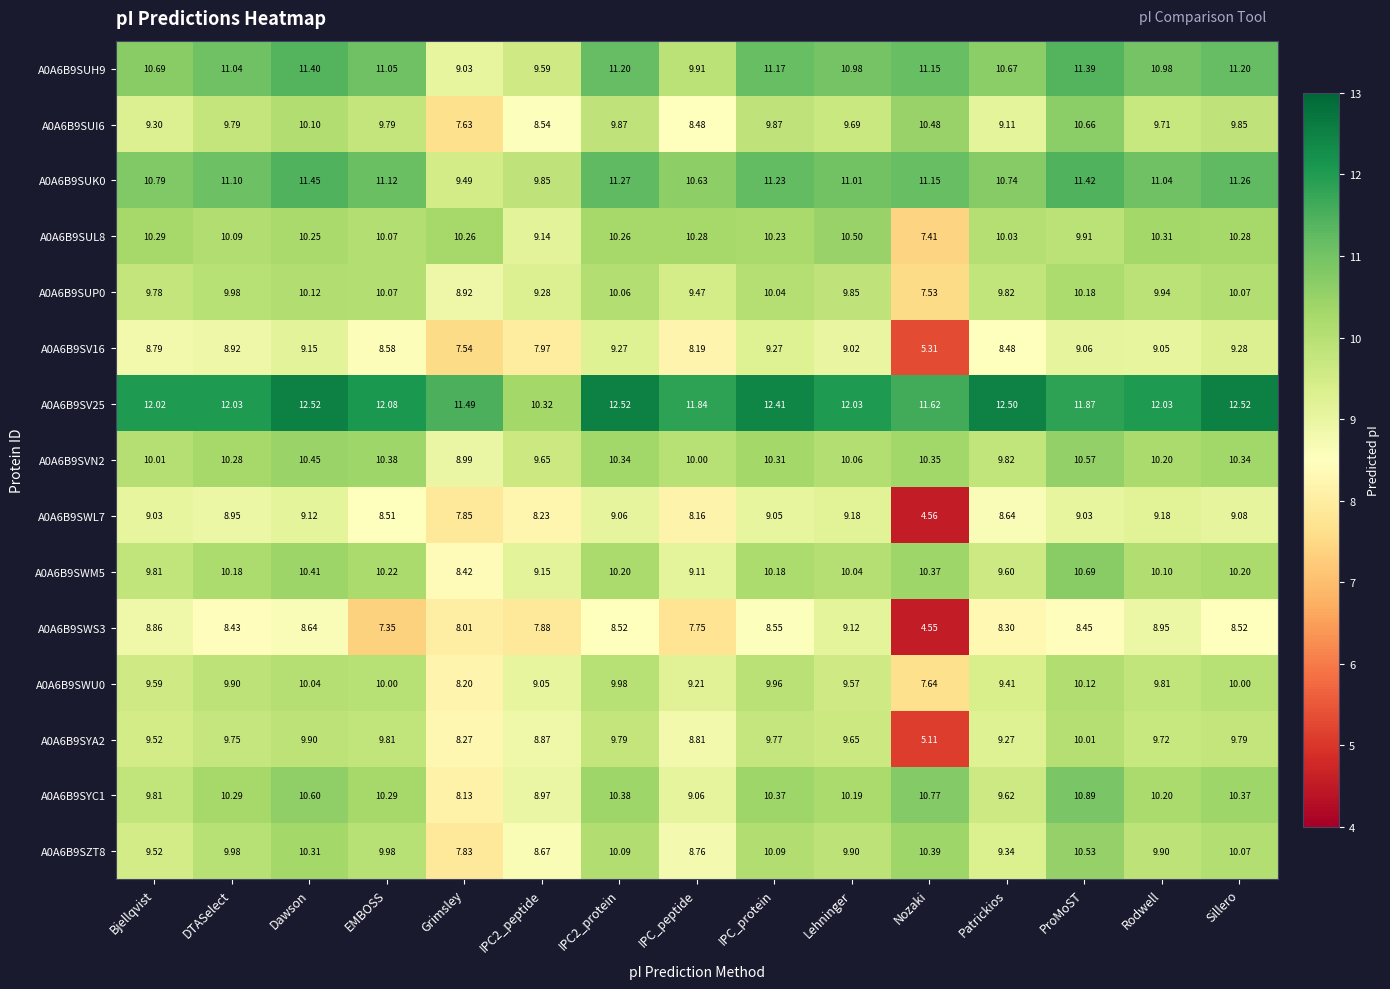

At which label does A0A6B9SWS3 first exceed 8?

Bjellqvist